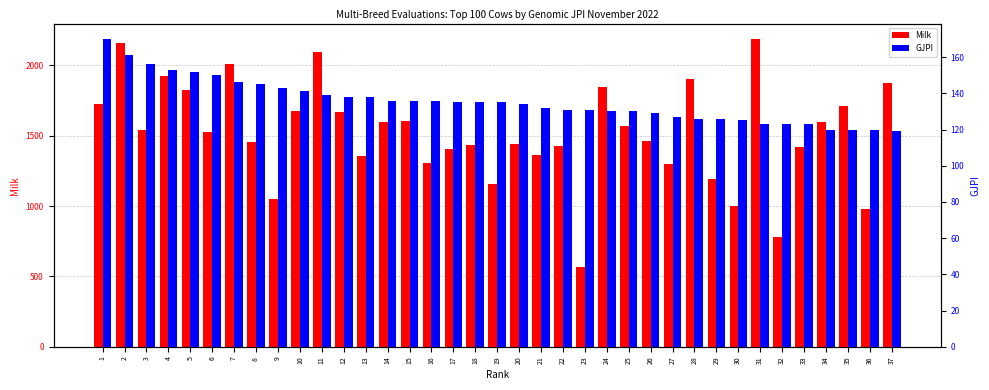

List the labels in order of GJPI value, largest first.

1, 2, 3, 4, 5, 6, 7, 8, 9, 10, 11, 12, 13, 14, 15, 16, 17, 18, 19, 20, 21, 22, 23, 24, 25, 26, 27, 28, 29, 30, 31, 32, 33, 34, 35, 36, 37